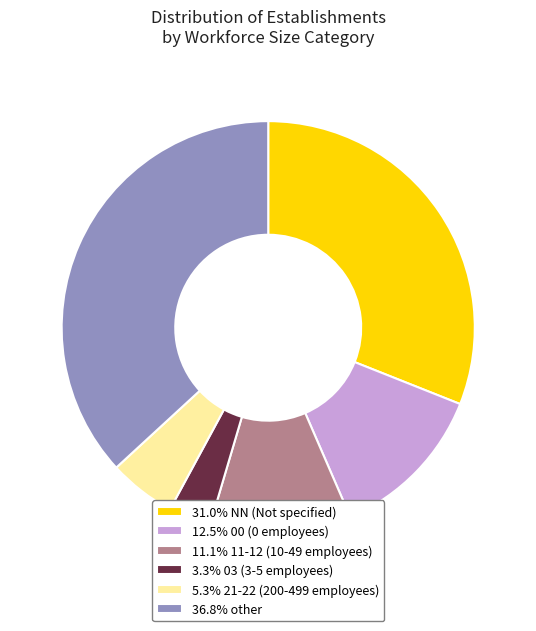

Approximately how many times larger is the value at 12.5% 00 (0 employees) compared to 3.3% 03 (3-5 employees)?

3.7